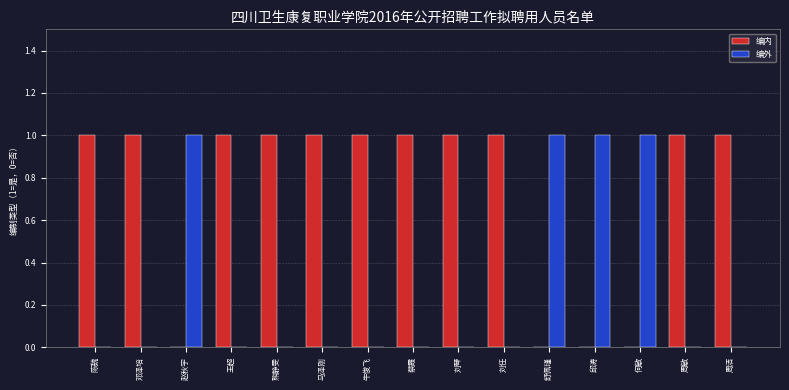

Is it true that 编外 equals 0 at 邓泽培?

True